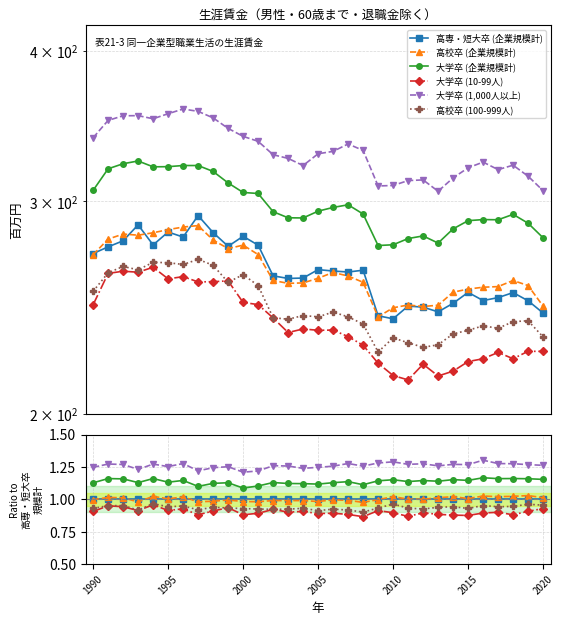

How many interior local valleys does the 高校卒 (100-999人) series have?

9